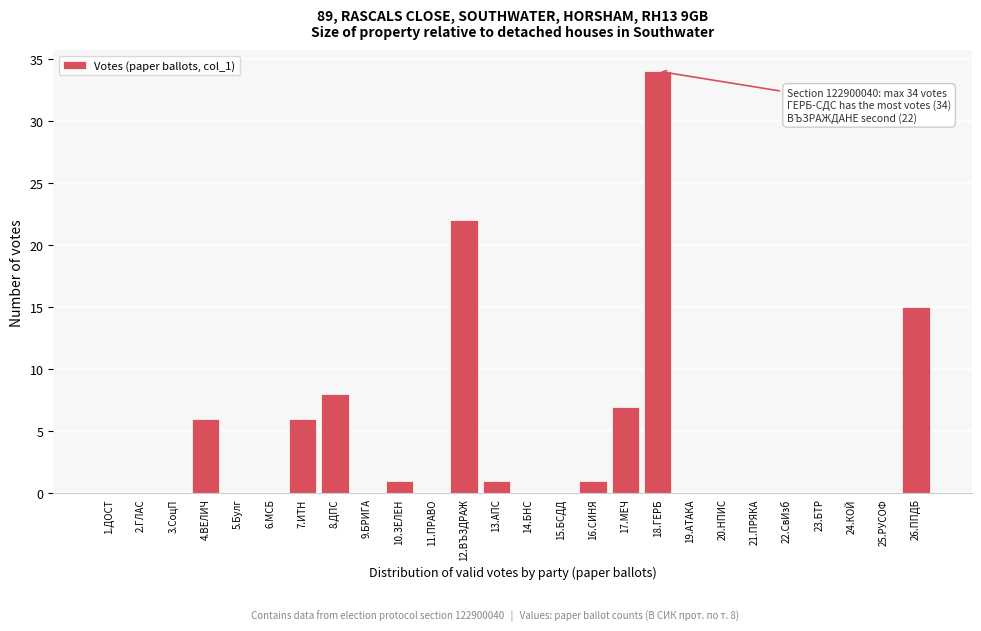

Reading left to right, extract all data points from this chart.

1.ДОСТ=0	2.ГЛАС=0	3.СоцП=0	4.ВЕЛИЧ=6	5.Булг=0	6.МСБ=0	7.ИТН=6	8.ДПС=8	9.БРИГА=0	10.ЗЕЛЕН=1	11.ПРАВО=0	12.ВЪЗДРАЖ=22	13.АПС=1	14.БНС=0	15.БСДД=0	16.СИНЯ=1	17.МЕЧ=7	18.ГЕРБ=34	19.АТАКА=0	20.НПИС=0	21.ПРЯКА=0	22.СвИзб=0	23.БТР=0	24.КОЙ=0	25.РУСОФ=0	26.ППДБ=15